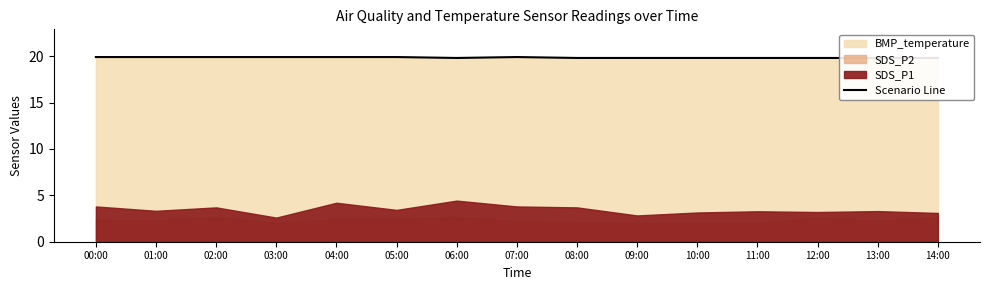

What is the ratio of the value at 02:00 to the value at 04:00?

1.0